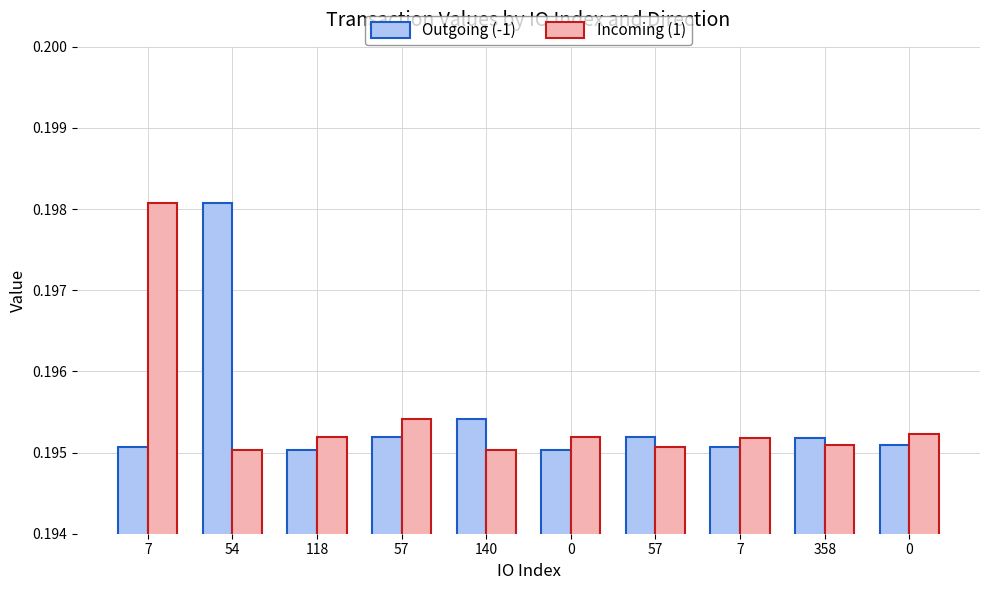

The value of Outgoing (-1) at 7 is 0.1. True or false?

False